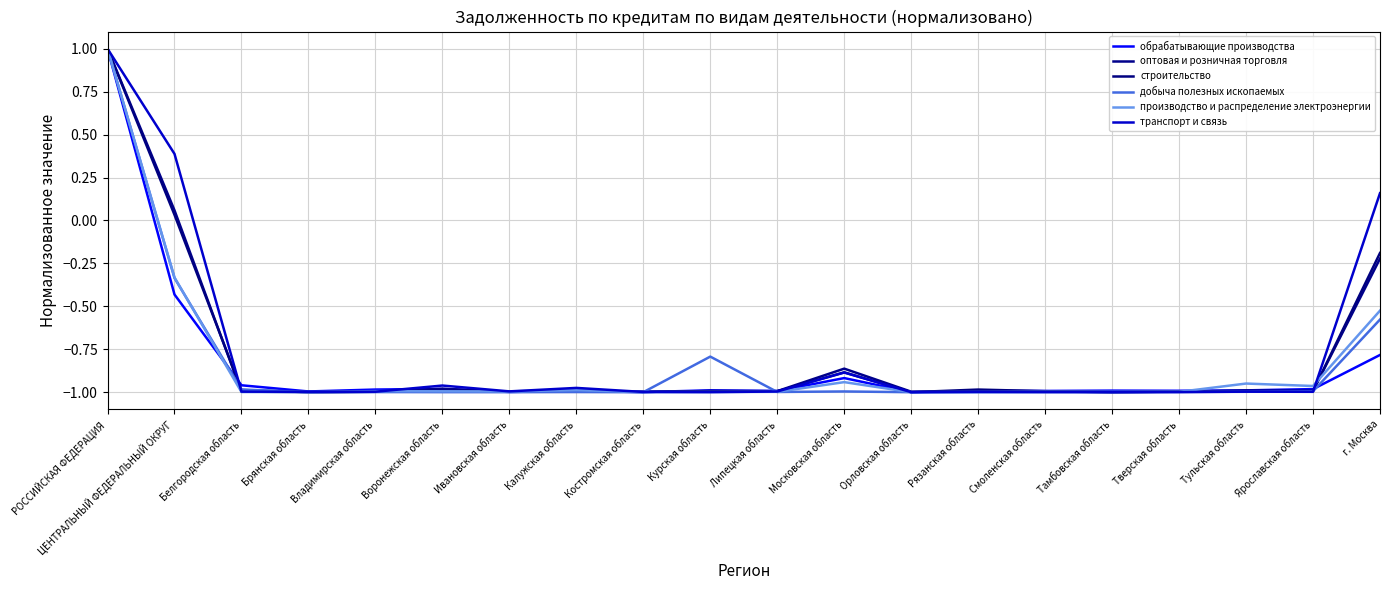

Is the value of производство и распределение электроэнергии at РОССИЙСКАЯ ФЕДЕРАЦИЯ greater than the value of оптовая и розничная торговля at Ивановская область?

Yes